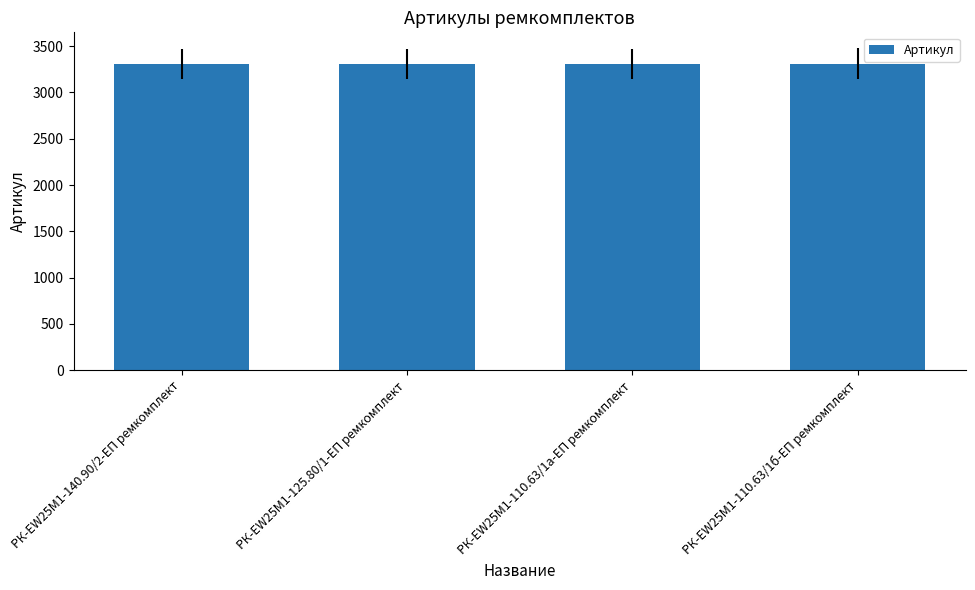

What is the sum of the values at РК-EW25M1-110.63/1б-ЕП ремкомплект and РК-EW25M1-125.80/1-ЕП ремкомплект?

6620